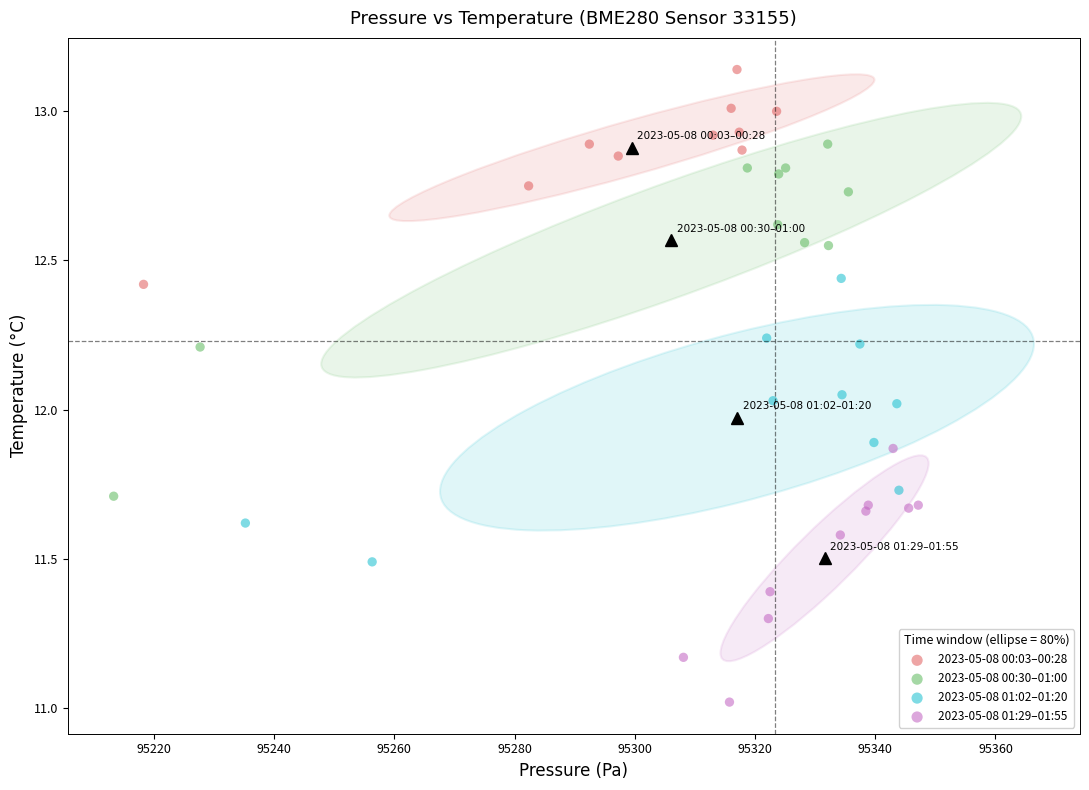

Which series has the widest spread of Y values?

2023-05-08 00:30–01:00